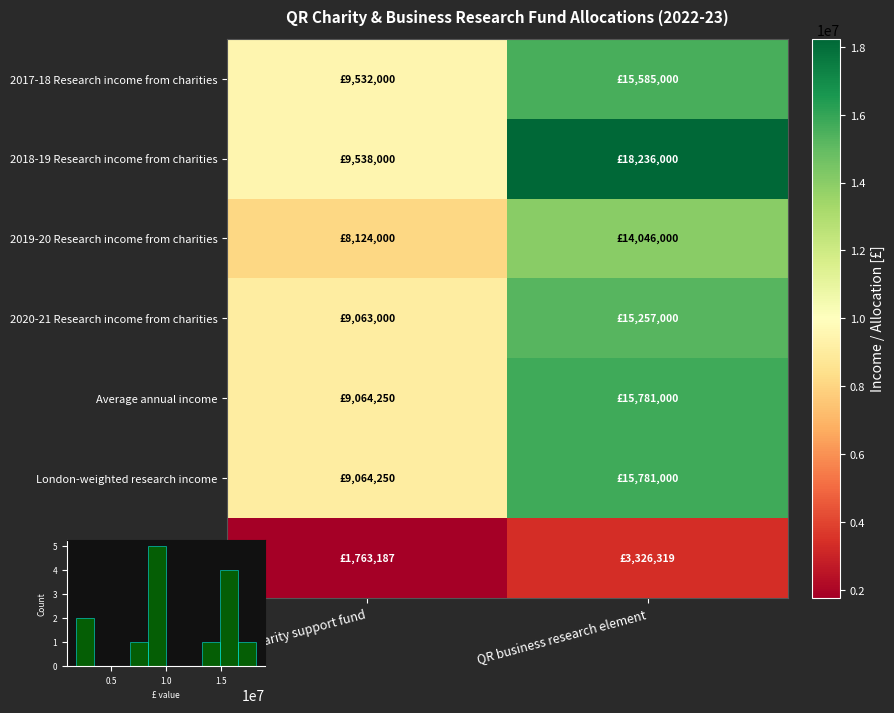

What is the sum of all London-weighted research income values?

24845250